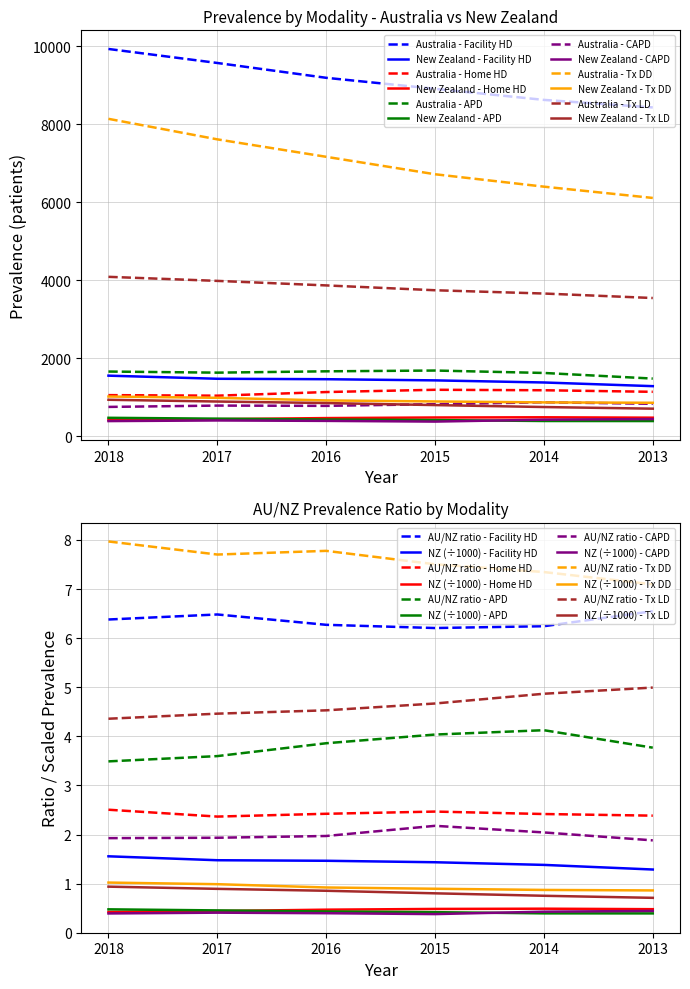

List the labels in order of Australia 2016 value, smallest first.

CAPD, Home HD, APD, Tx LD, Tx DD, Facility HD